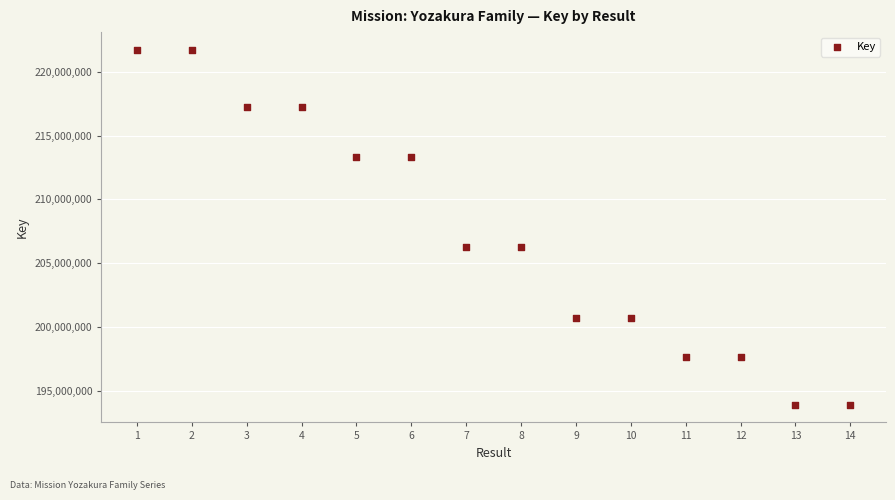

What is the range of Y values (max minus min)?

27838378